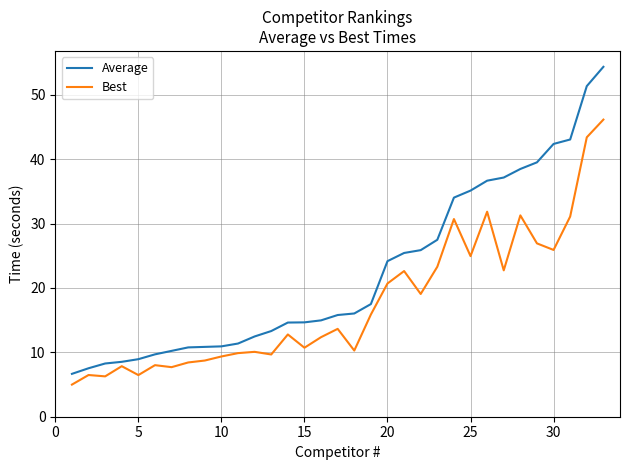

List the series in order of their overall mean, lowest first.

Best, Average